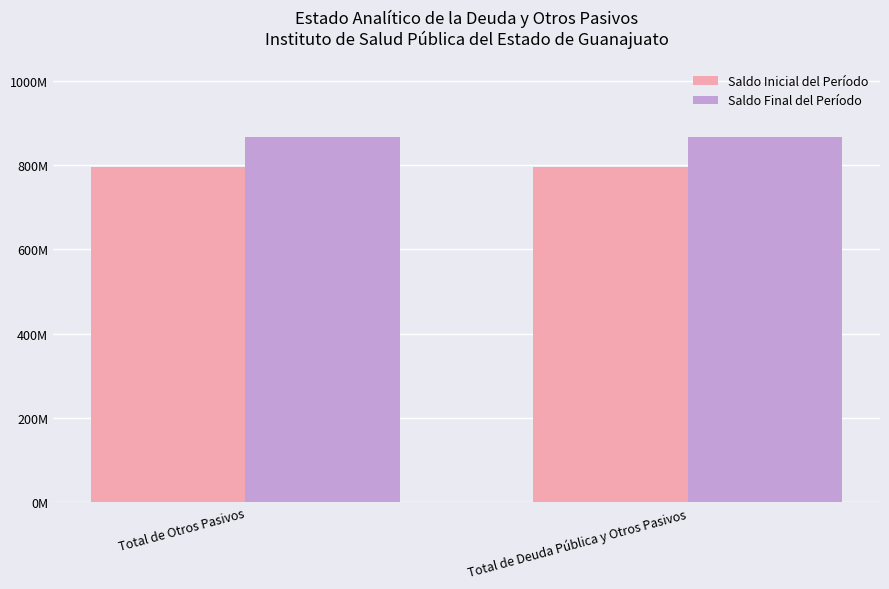

What are all the series names shown in the legend?

Saldo Inicial del Período, Saldo Final del Período